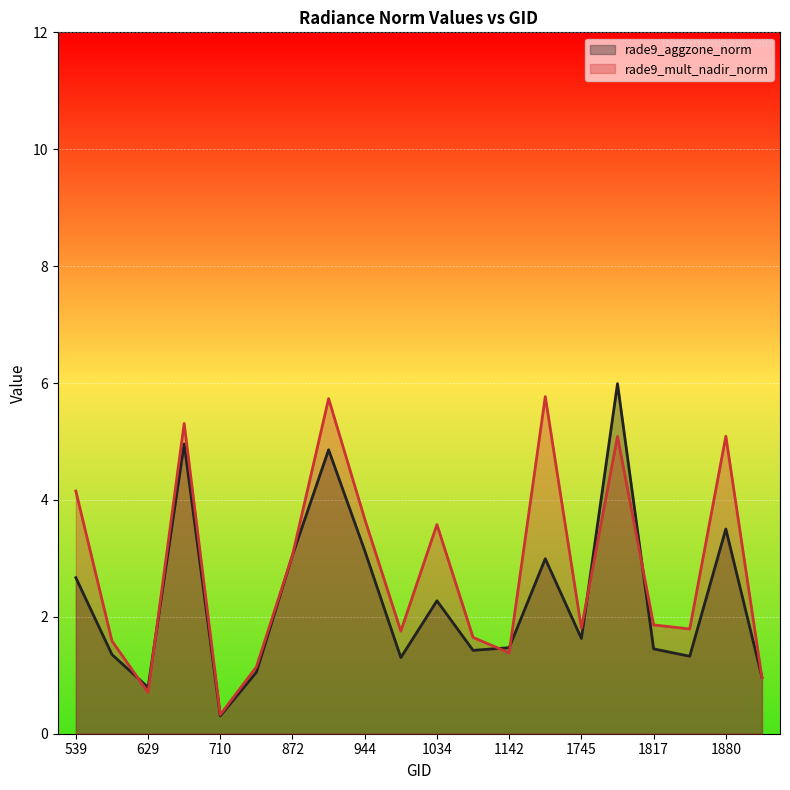

What is the value of the rade9_aggzone_norm point at the 10th from the left?

1.3